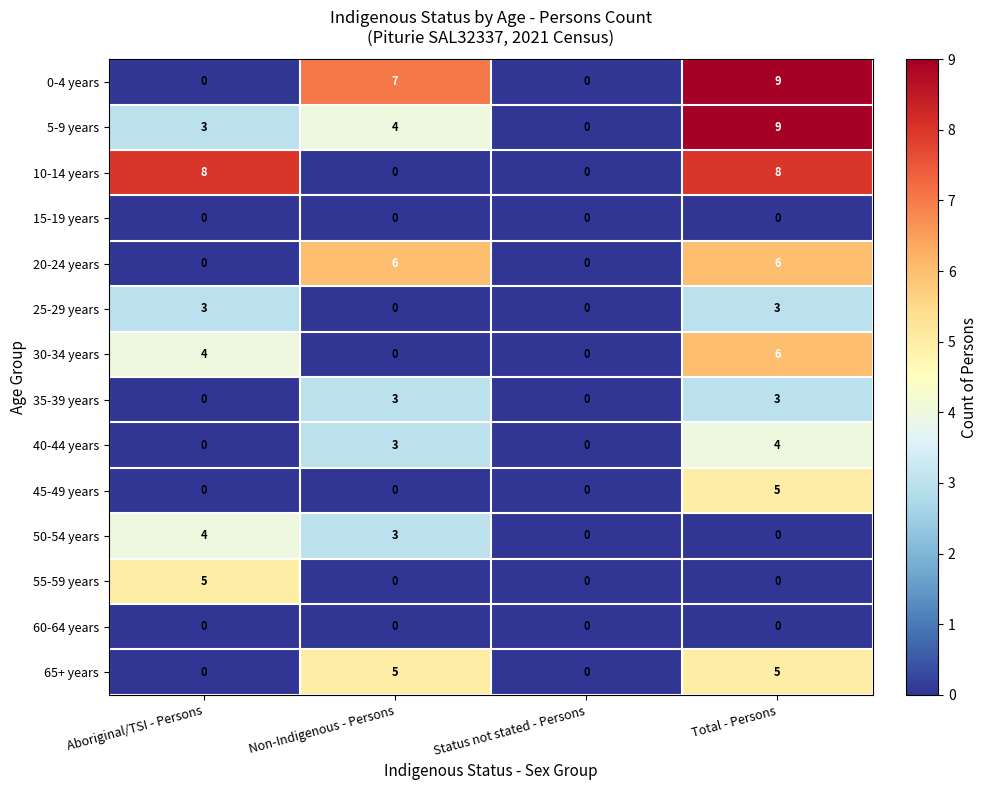

Which category has the highest value across all series?

Total - Persons